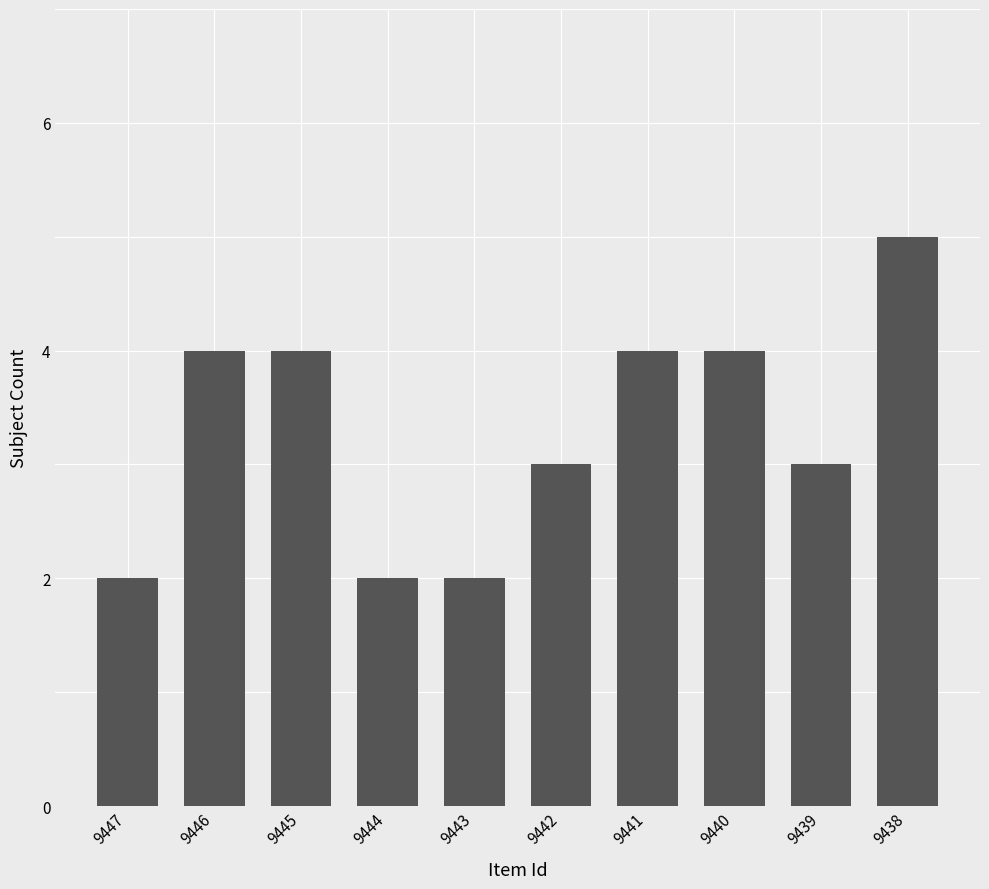

How many categories are shown in the chart?

10